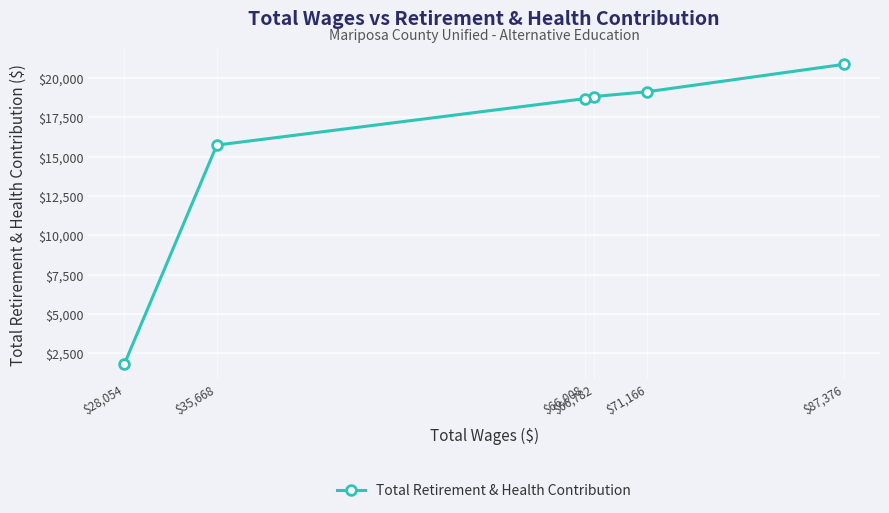

True or false: the data has more than 1 interior local peaks.

False